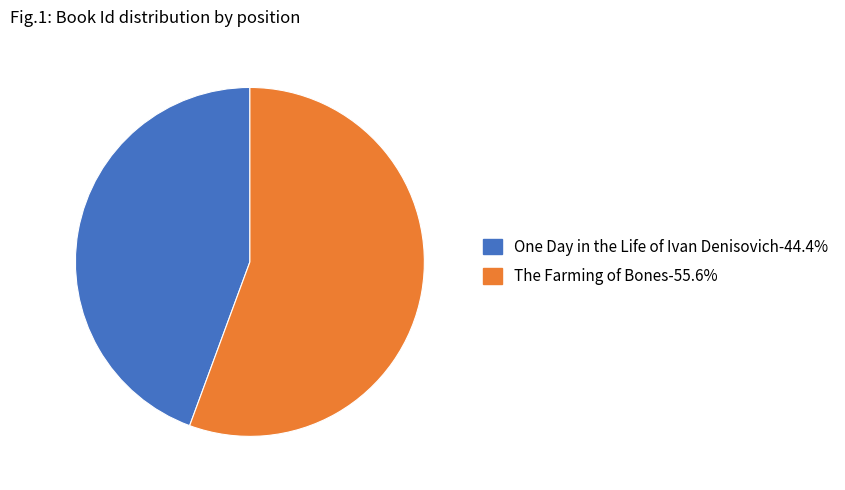

The The Farming of Bones slice represents 70% of the pie. True or false?

False